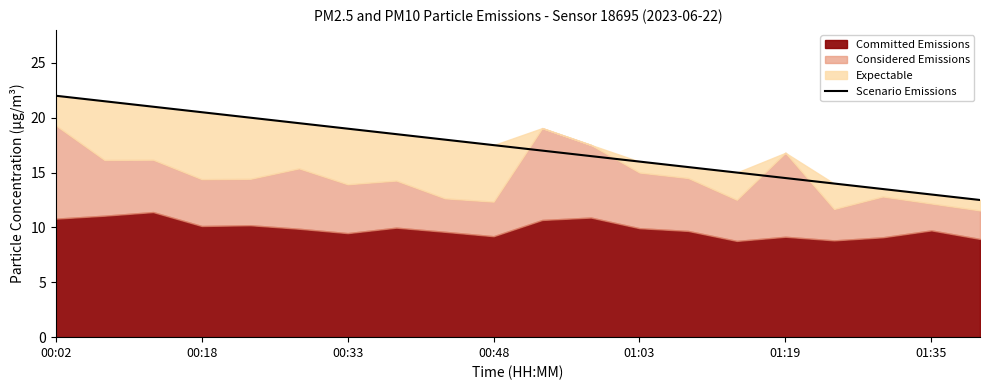

Between 13 and 11, which is larger?

11